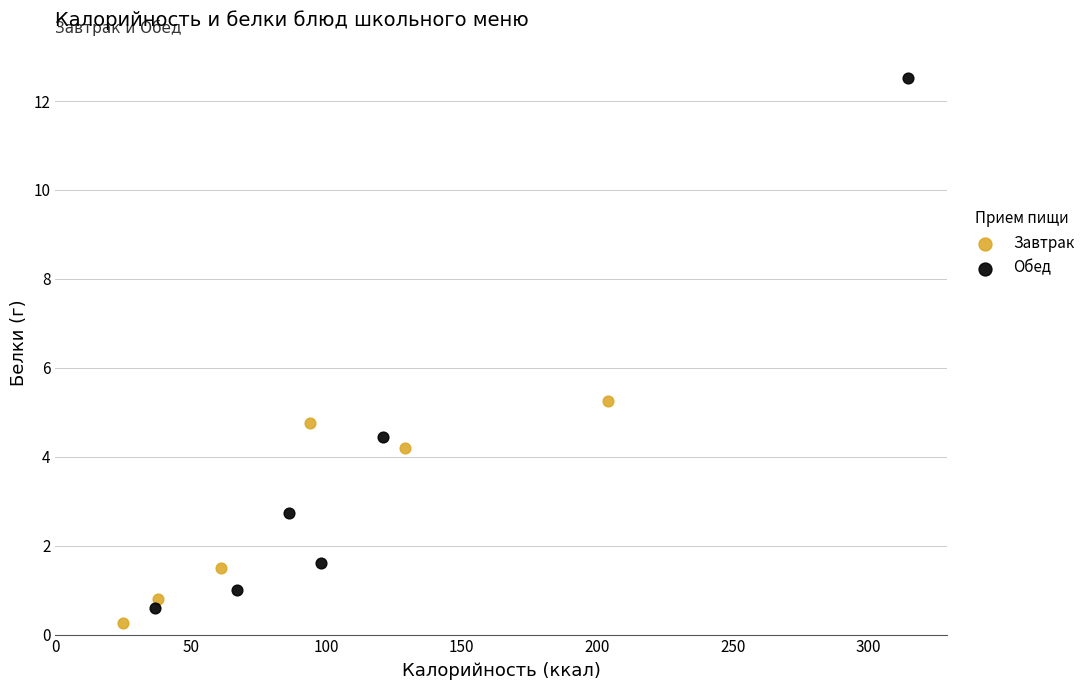

What are all the series names shown in the legend?

Завтрак, Обед